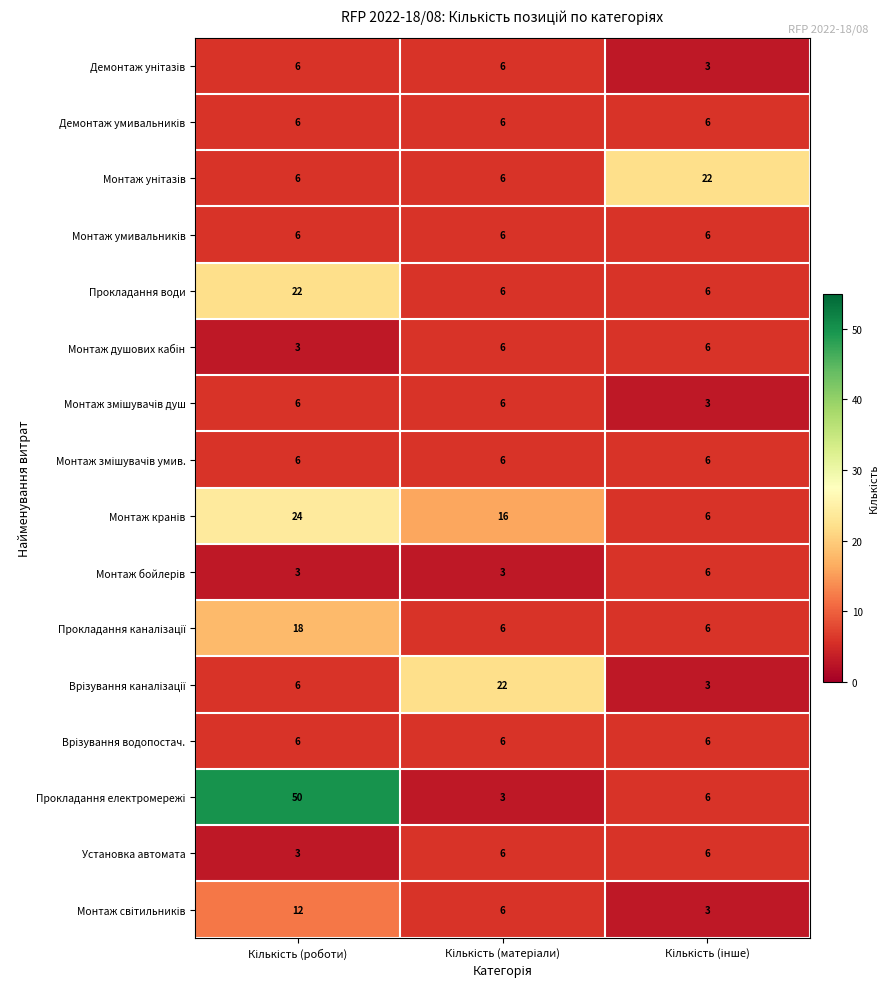

At how many categories does at least one series exceed 14?

3